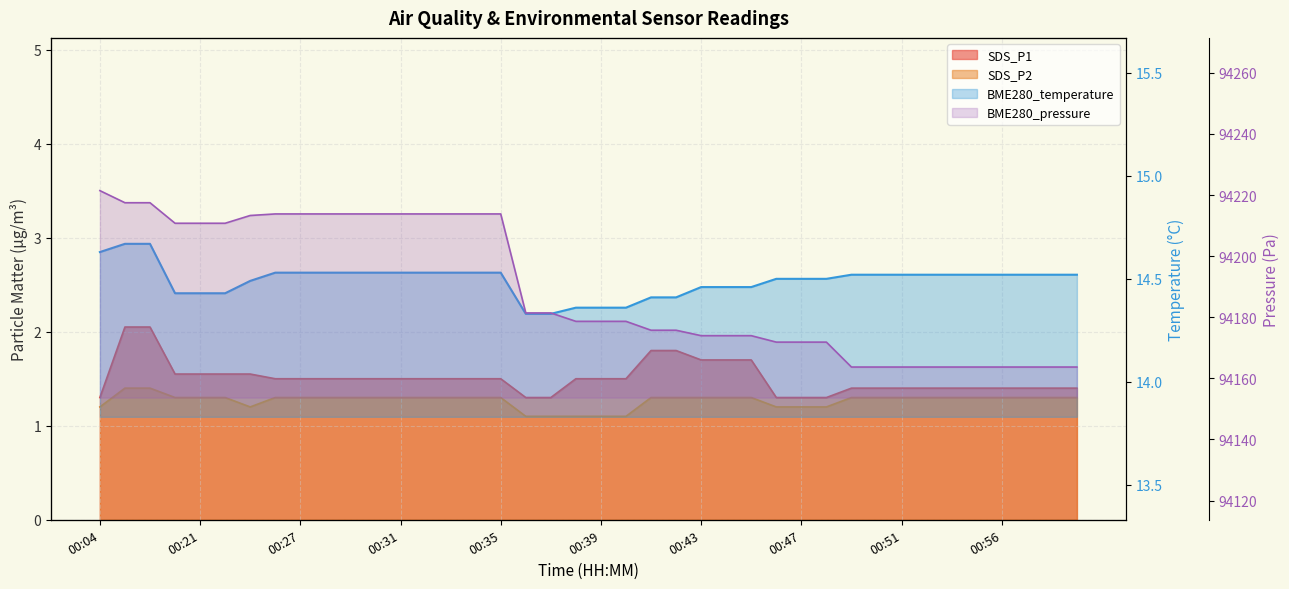

True or false: BME280_pressure and BME280_temperature cross at least once.

False